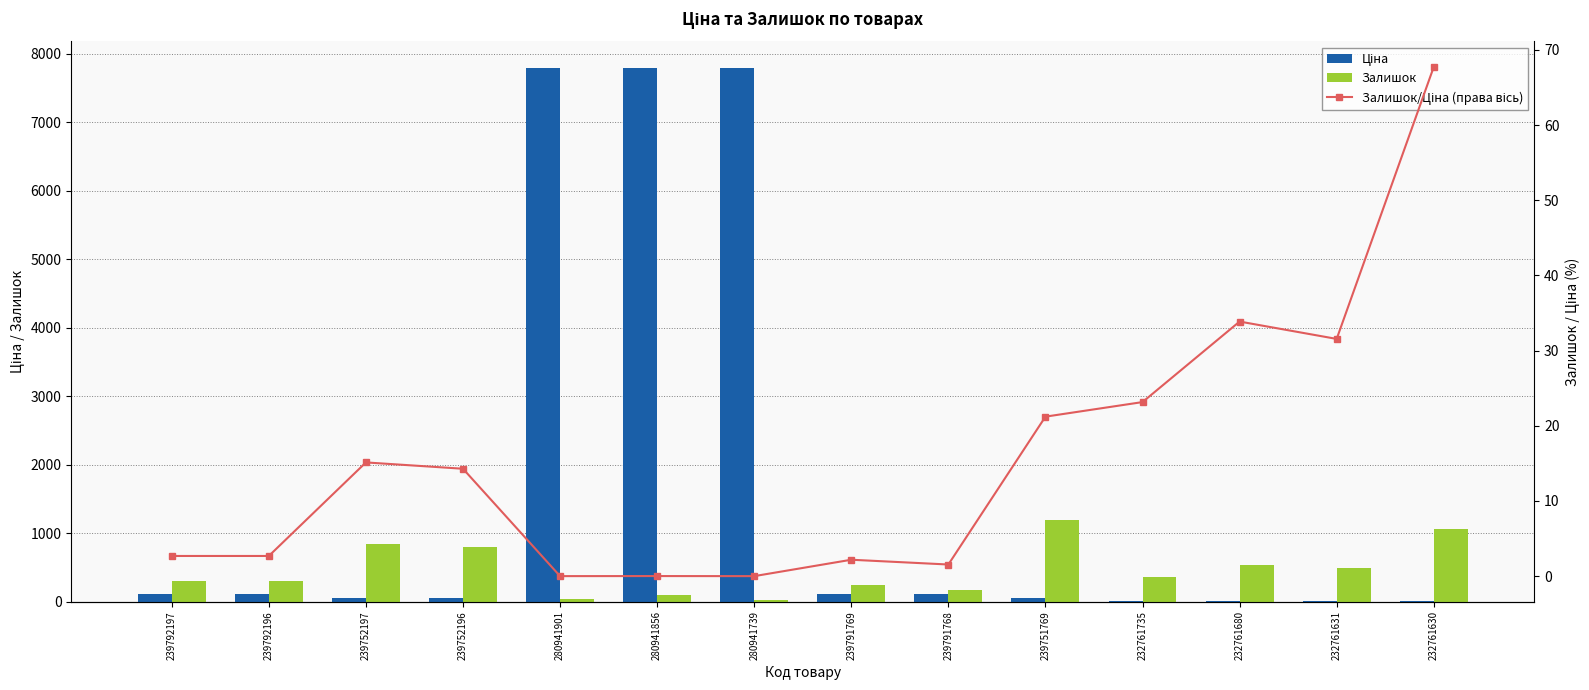

List the series in order of their peak value, lowest first.

Залишок/Ціна (права вісь), Залишок, Ціна